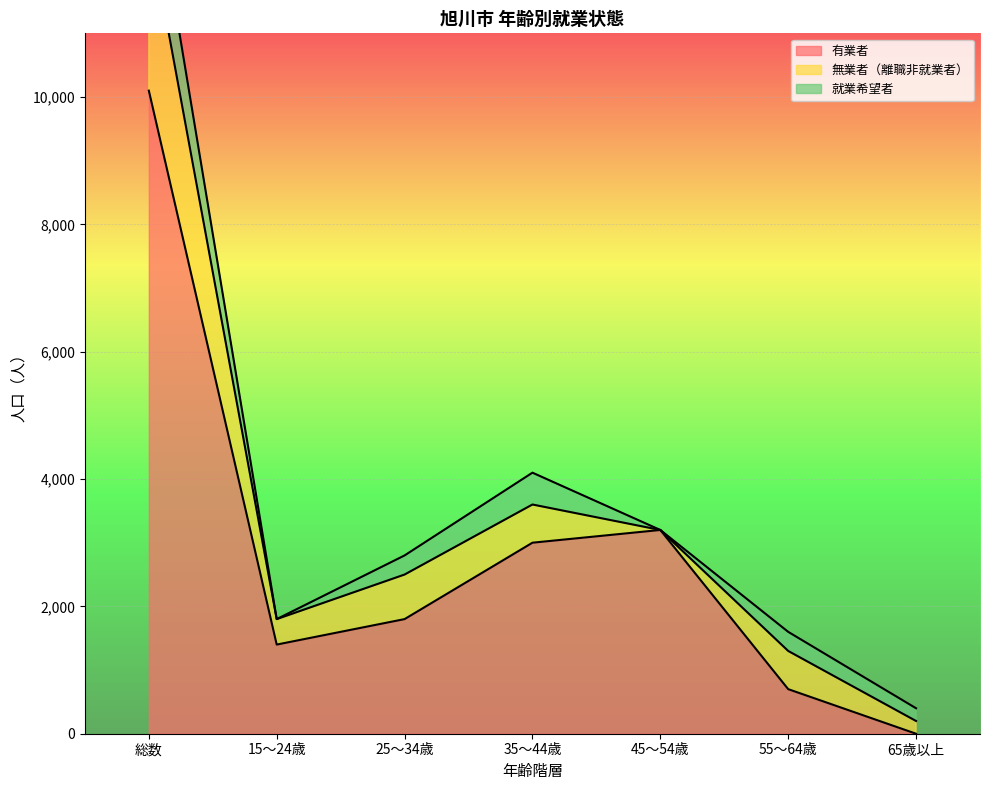

True or false: 就業希望者 and 無業者（離職非就業者） cross at least once.

False